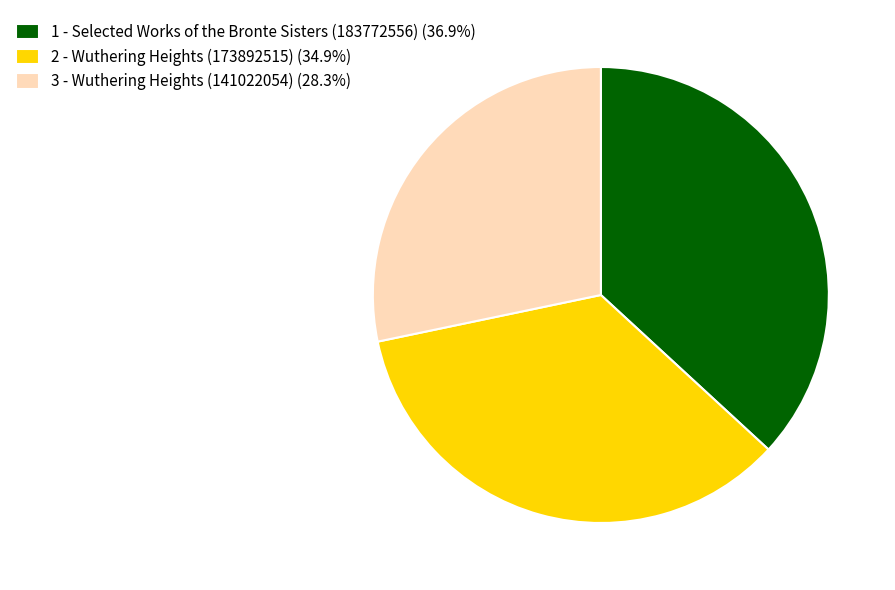

Which slice is the largest?

1 - Selected Works of the Bronte Sisters (183772556)